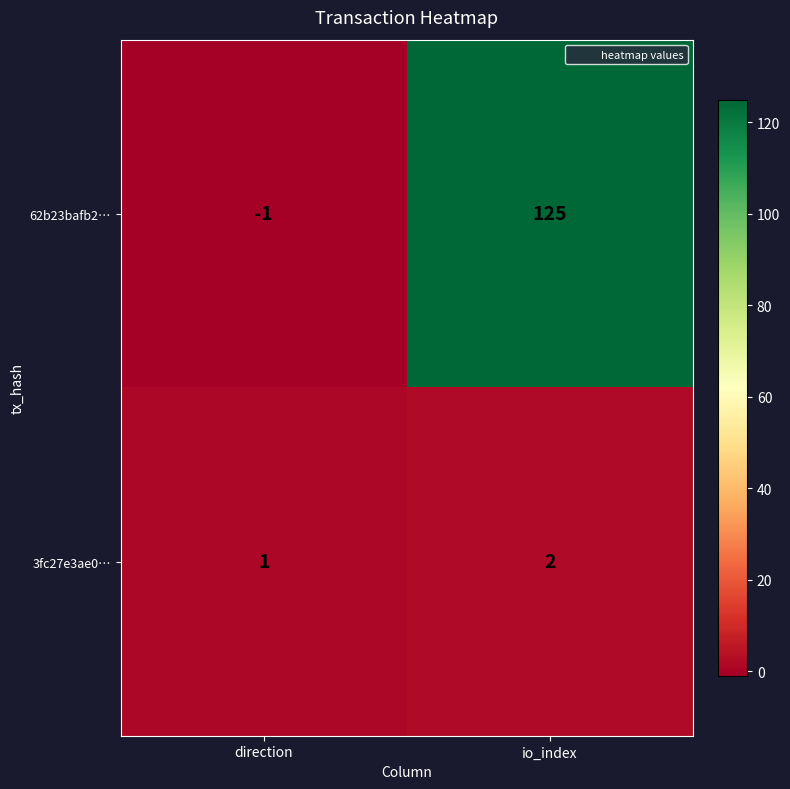

How many categories are shown in the chart?

2